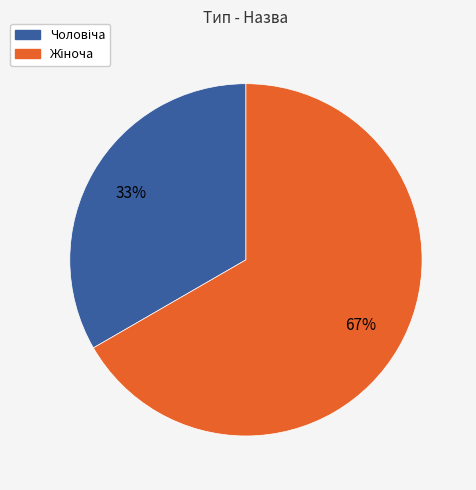

To the nearest percent, what is the average slice percentage?

50%